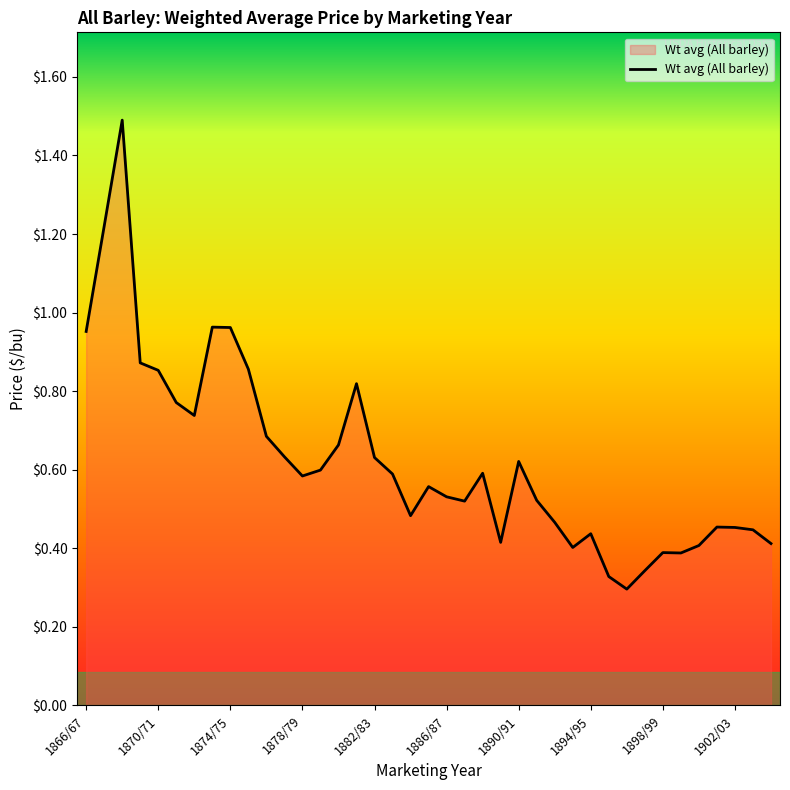

What is the greatest value displayed?

1.5